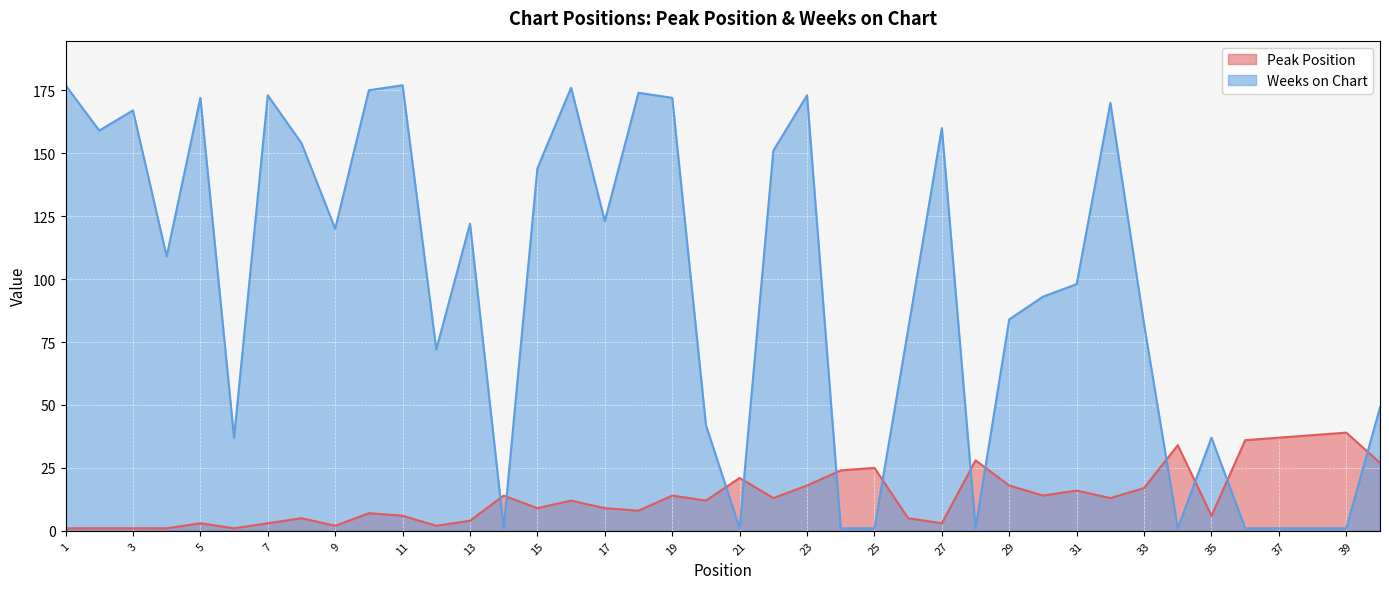

Where is Peak Position nearest to the value 20?

21